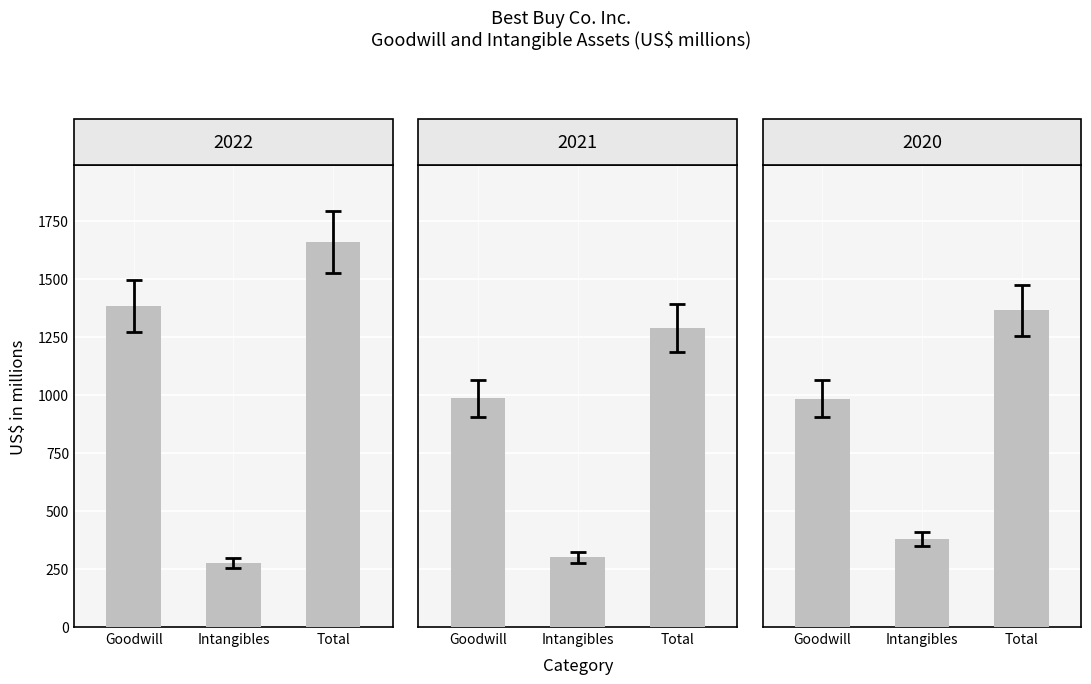

The value of 2017-01-28 at Intangibles is 275.0. True or false?

True